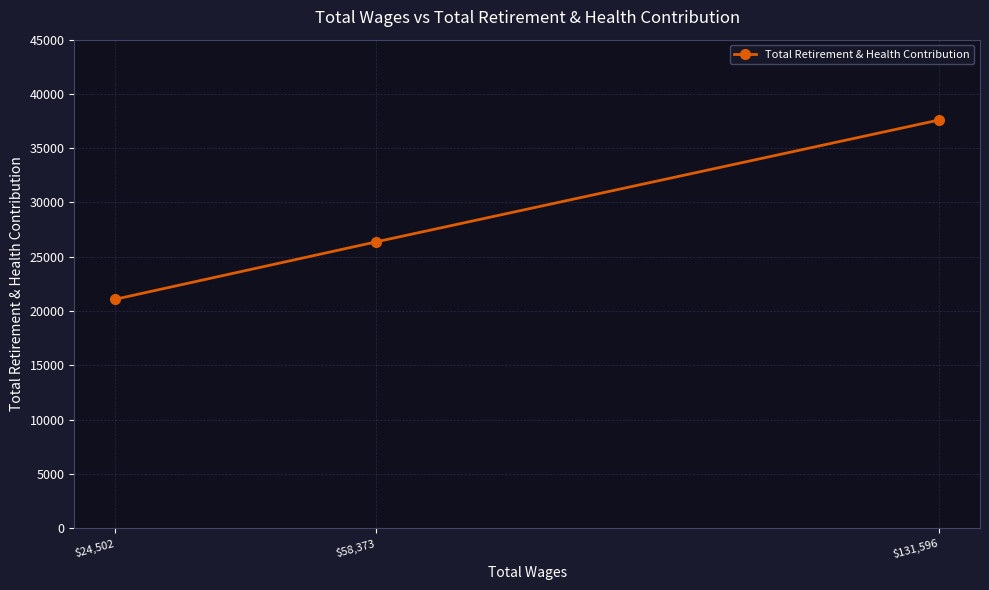

Rank the categories by value from lowest to highest.

$24,502, $58,373, $131,596